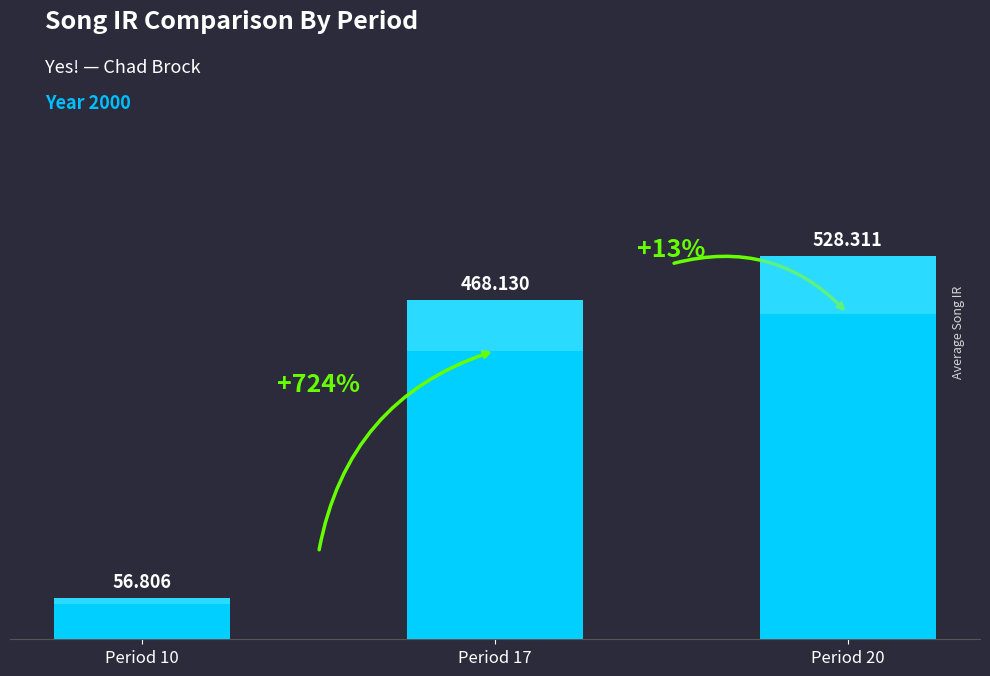

List the labels in order of value, smallest first.

Period 10, Period 17, Period 20